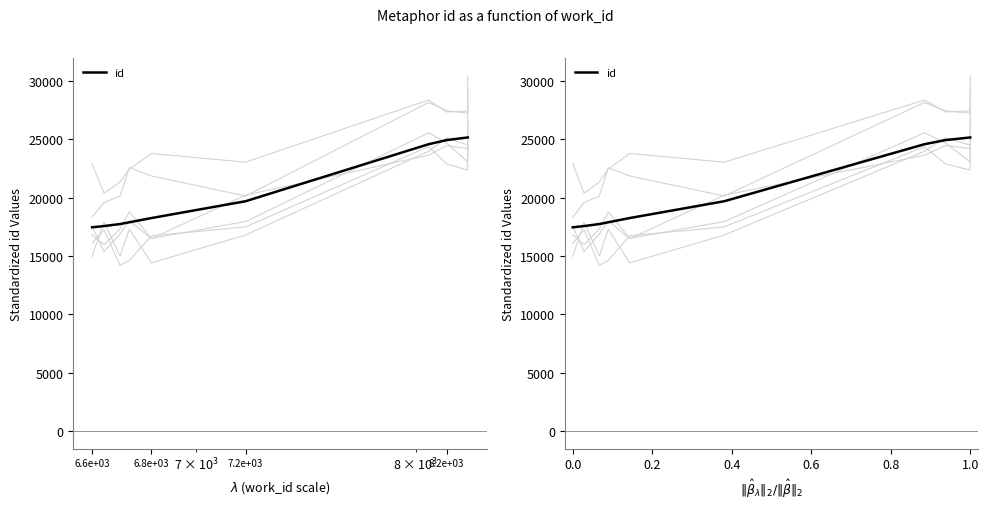

Does the chart display data point markers on the line(s)?

No